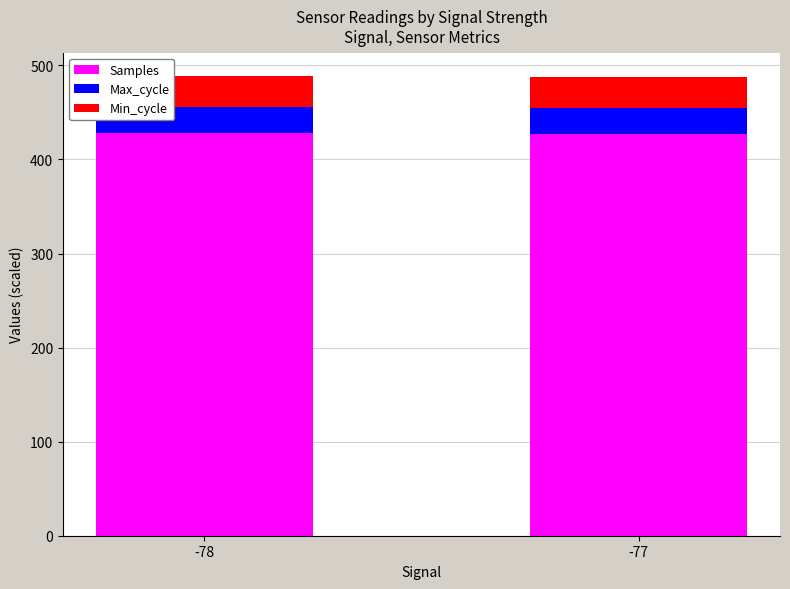

What is the sum of all Samples values?

855